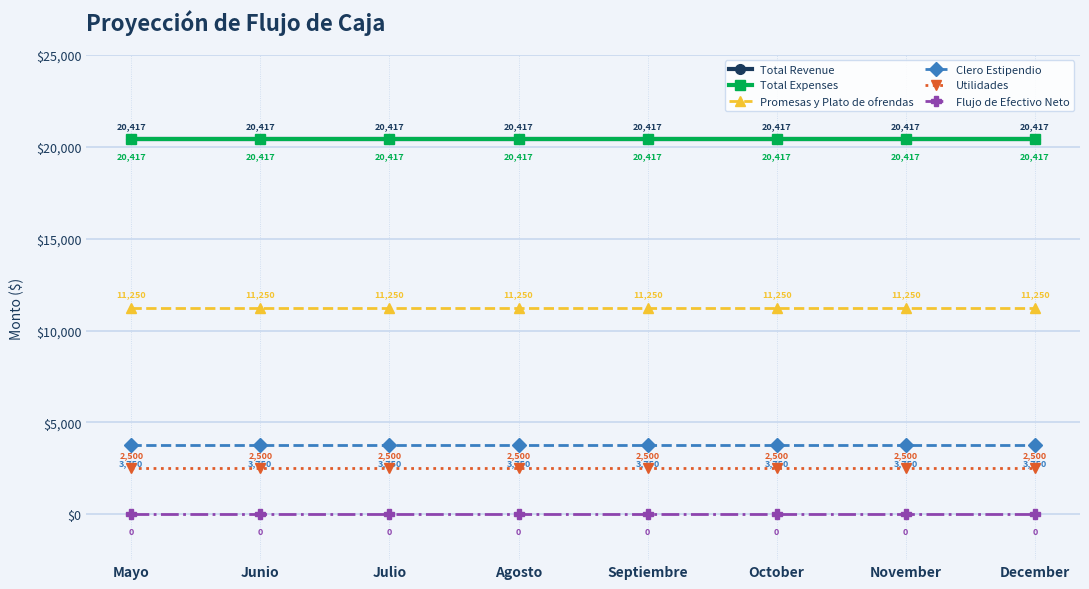

Is this an area chart (filled region under the line)?

No